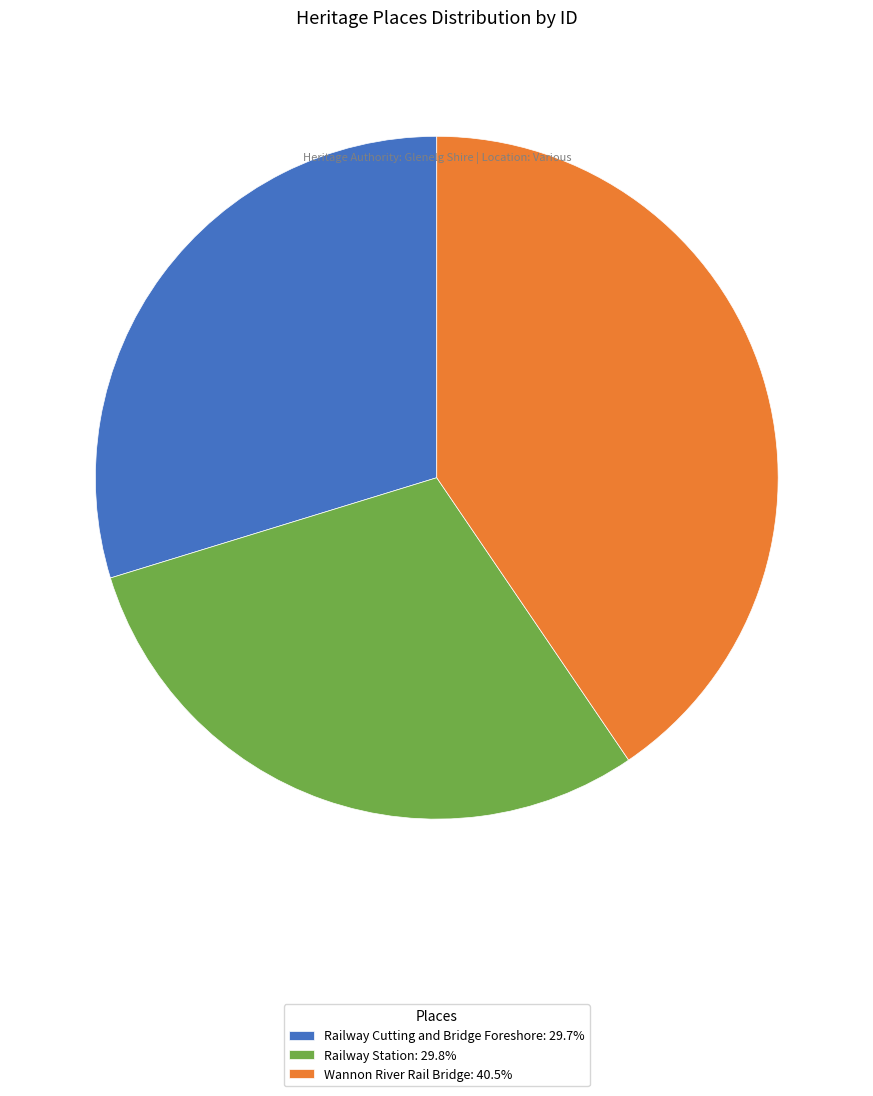

What is the ratio of the value at Railway Station: 29.8% to the value at Wannon River Rail Bridge: 40.5%?

0.7